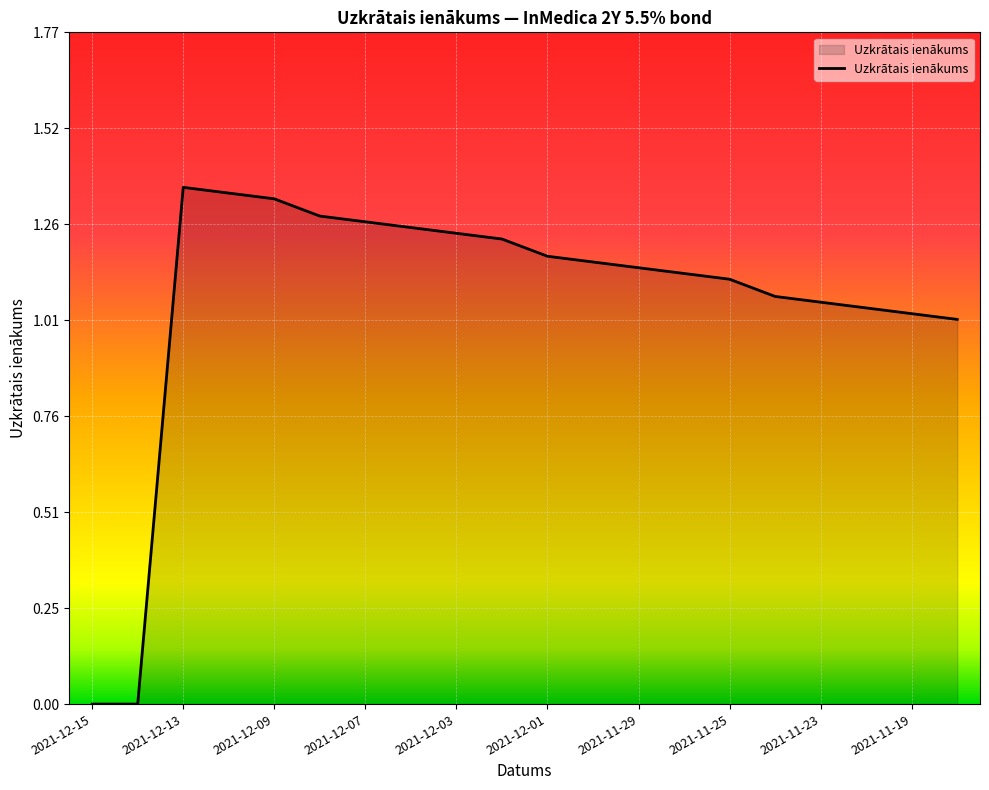

How many lines are shown in the chart?

1